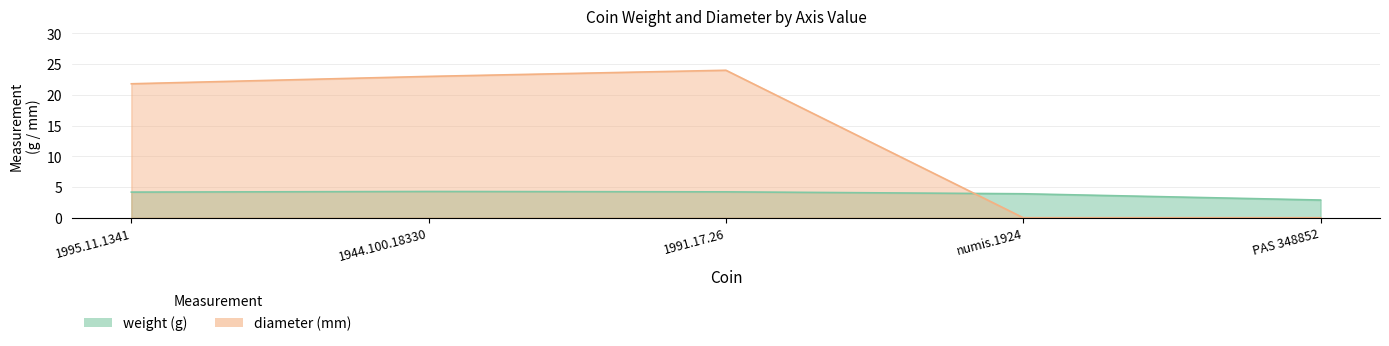

How many interior local peaks does the diameter series have?

1